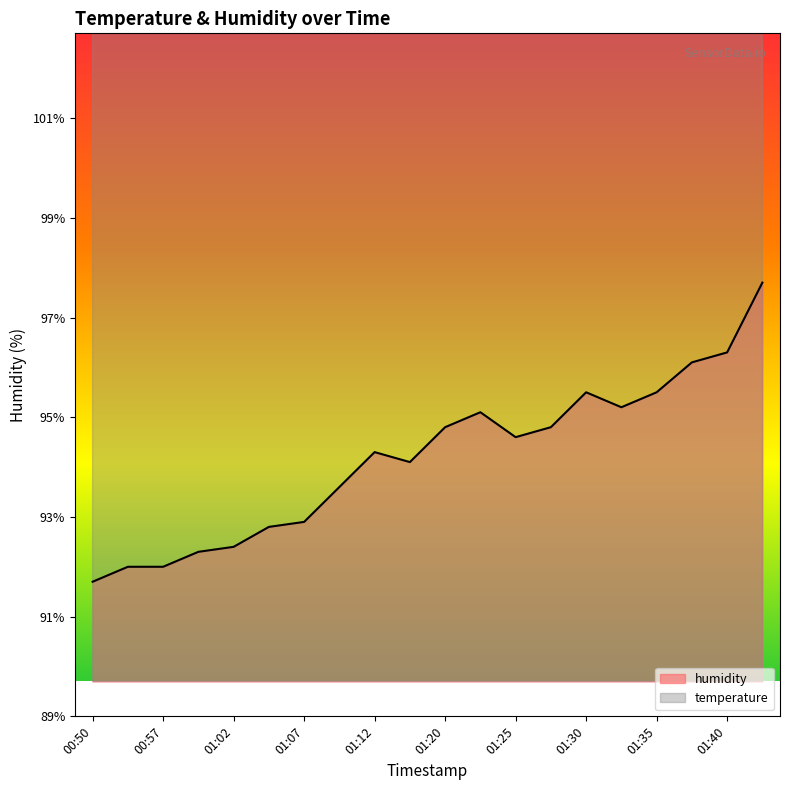

At which category does humidity reach its first local peak?

01:12